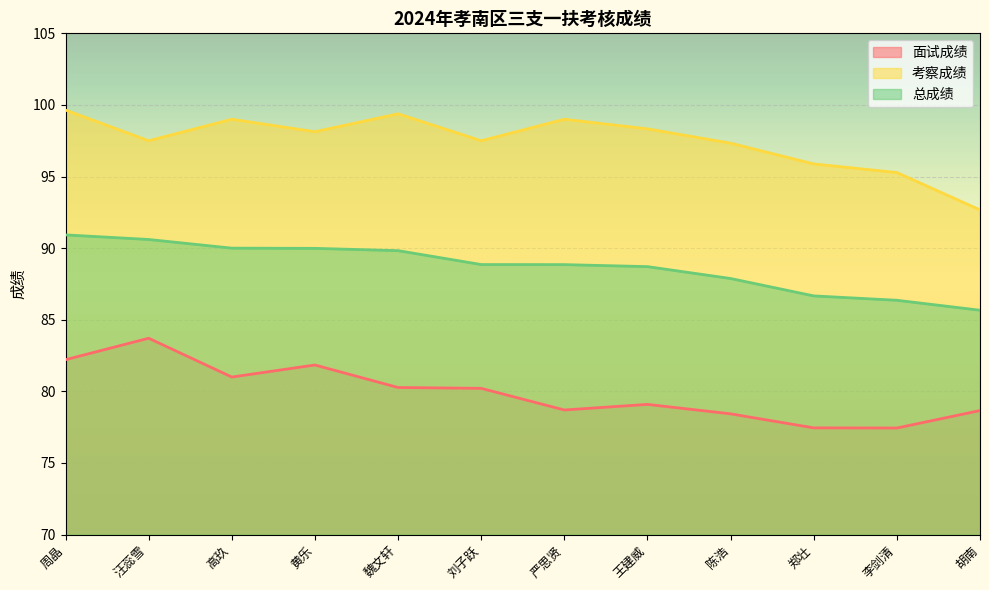

Between 魏文轩 and 李剑清, which series saw the biggest shift?

考察成绩